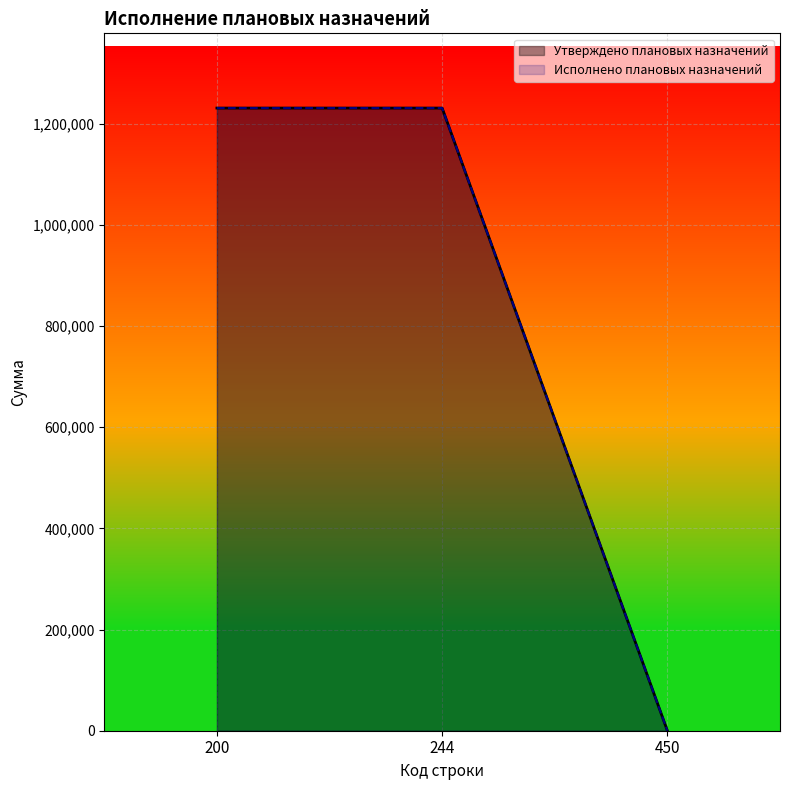

At which category is the sum across all series the highest?

200